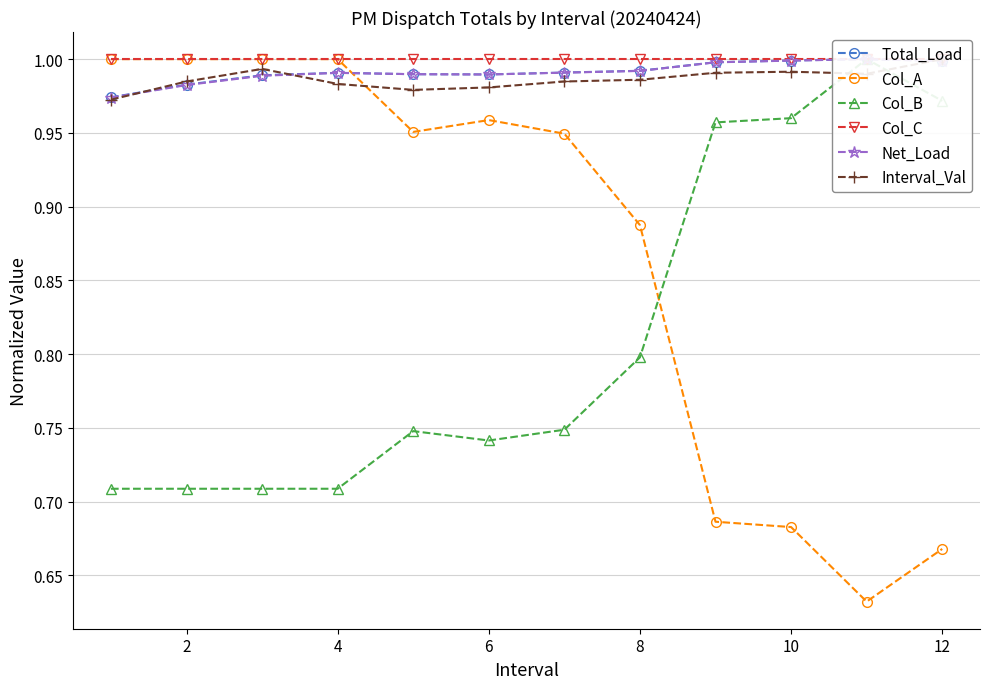

Which series has the widest spread of values?

Col_A